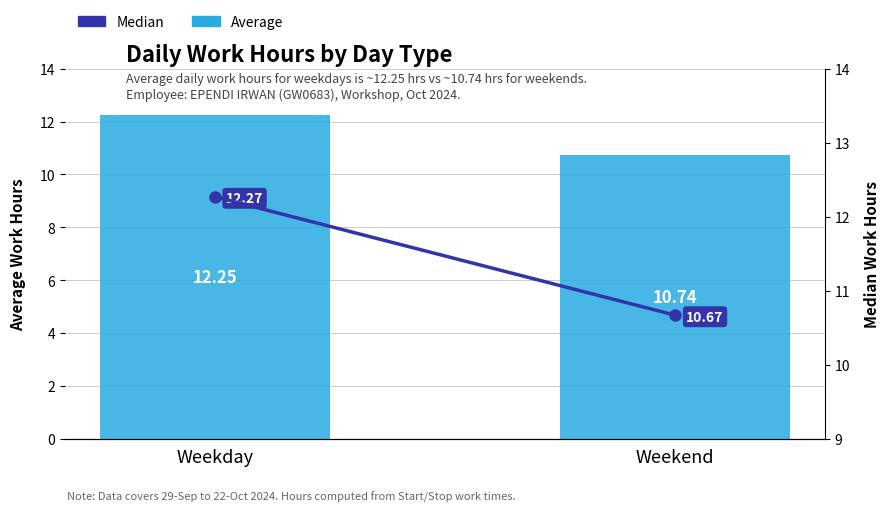

Is the value of Average at Weekend greater than the value of Median at Weekend?

Yes